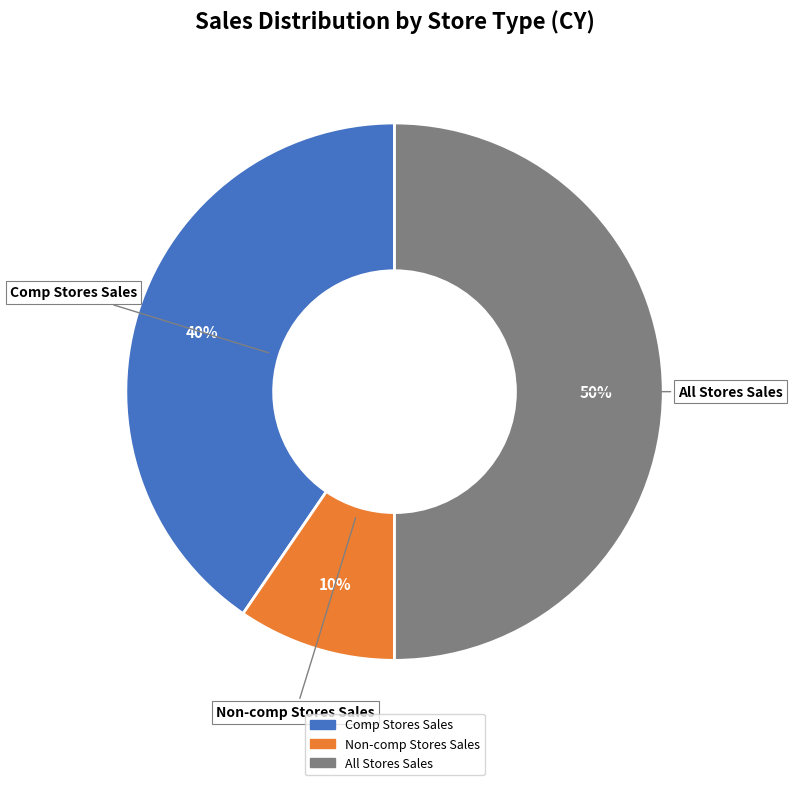

To the nearest percent, what is the combined percentage of All Stores Sales and Non-comp Stores Sales?

60%